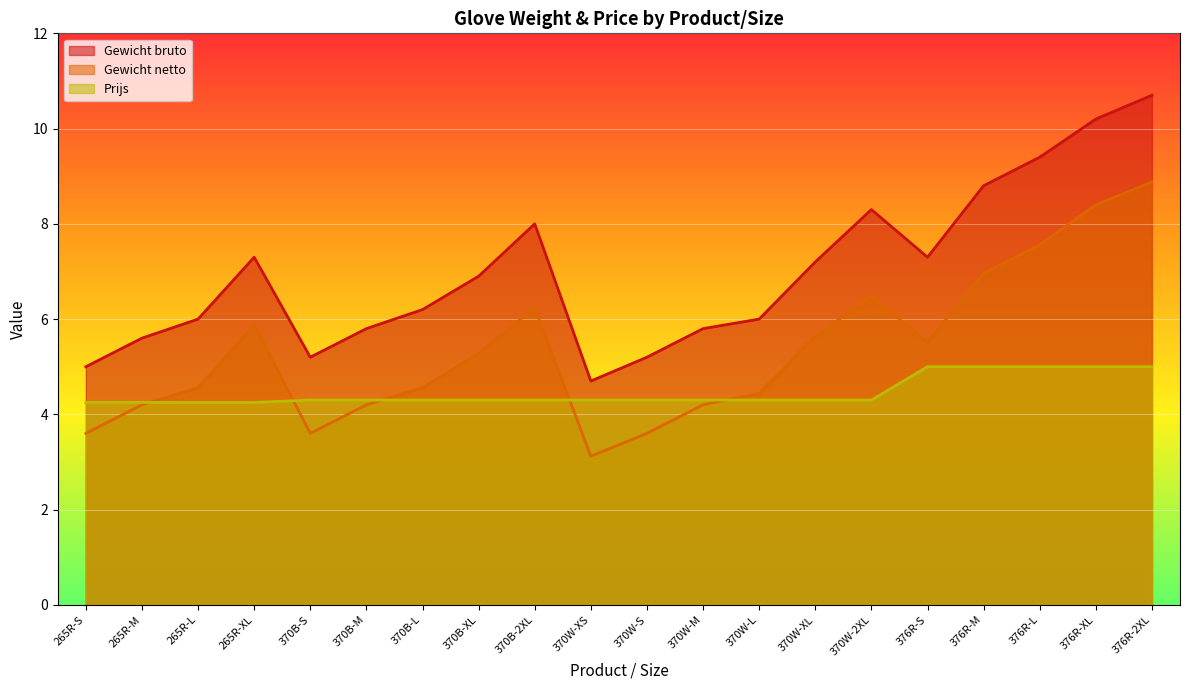

Rank the series by their average value, from highest to lowest.

Gewicht bruto, Gewicht netto, Prijs